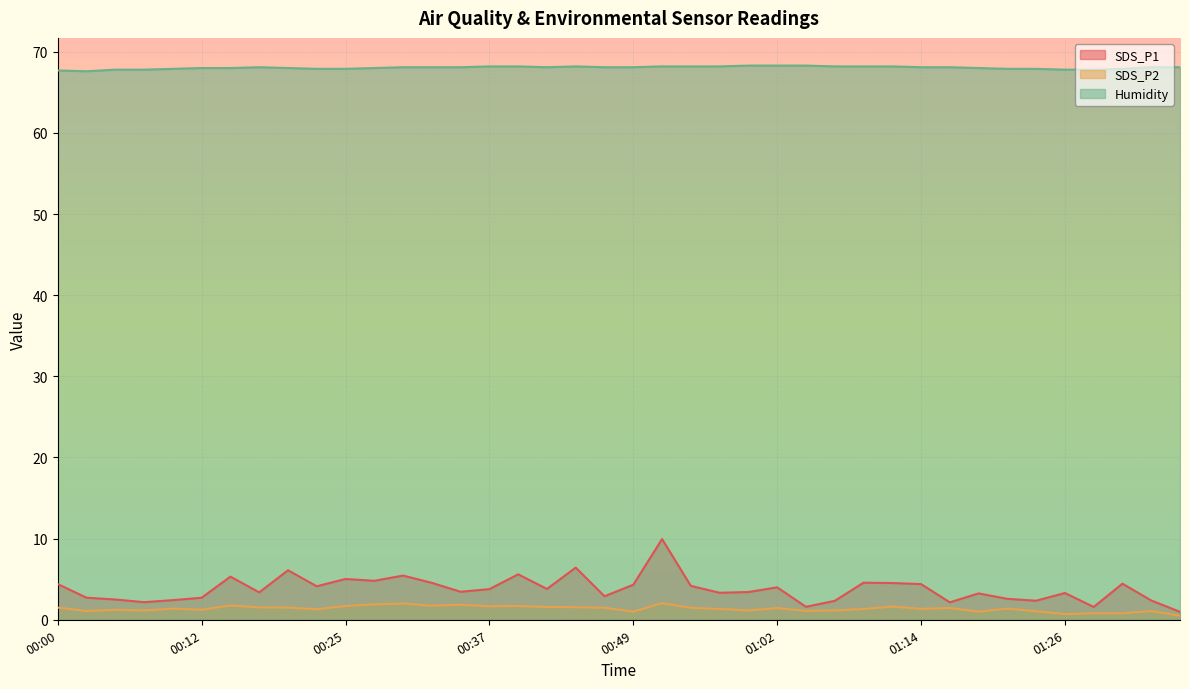

Which series has the largest range (max minus min)?

SDS_P1